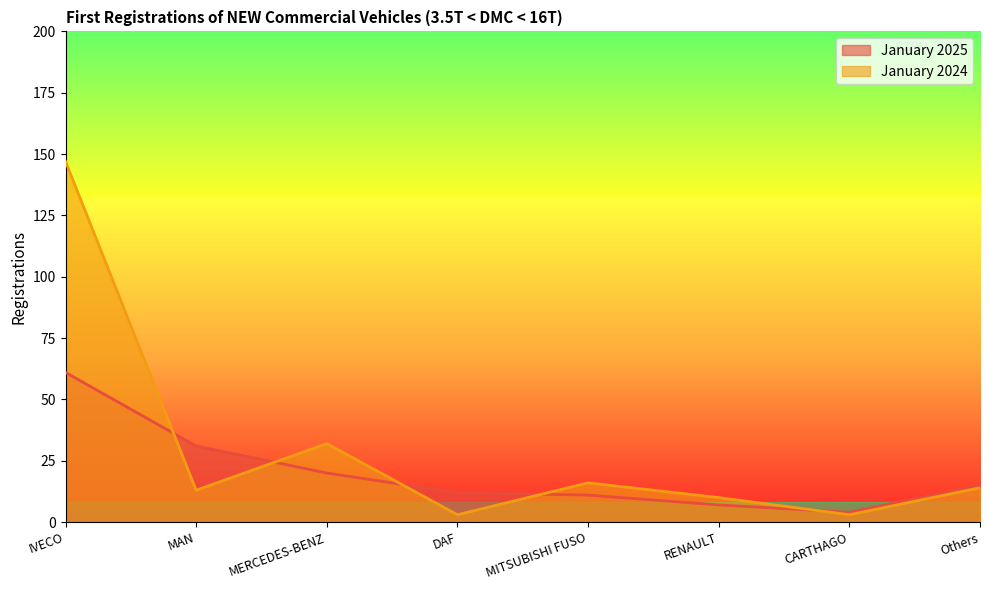

What are all the series names shown in the legend?

January 2025, January 2024